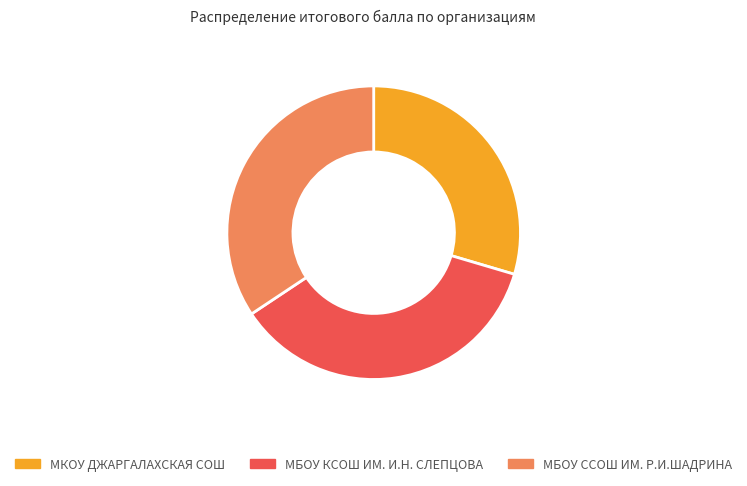

Is the sum of МКОУ ДЖАРГАЛАХСКАЯ СОШ and МБОУ ССОШ ИМ. Р.И.ШАДРИНА greater than half?

Yes